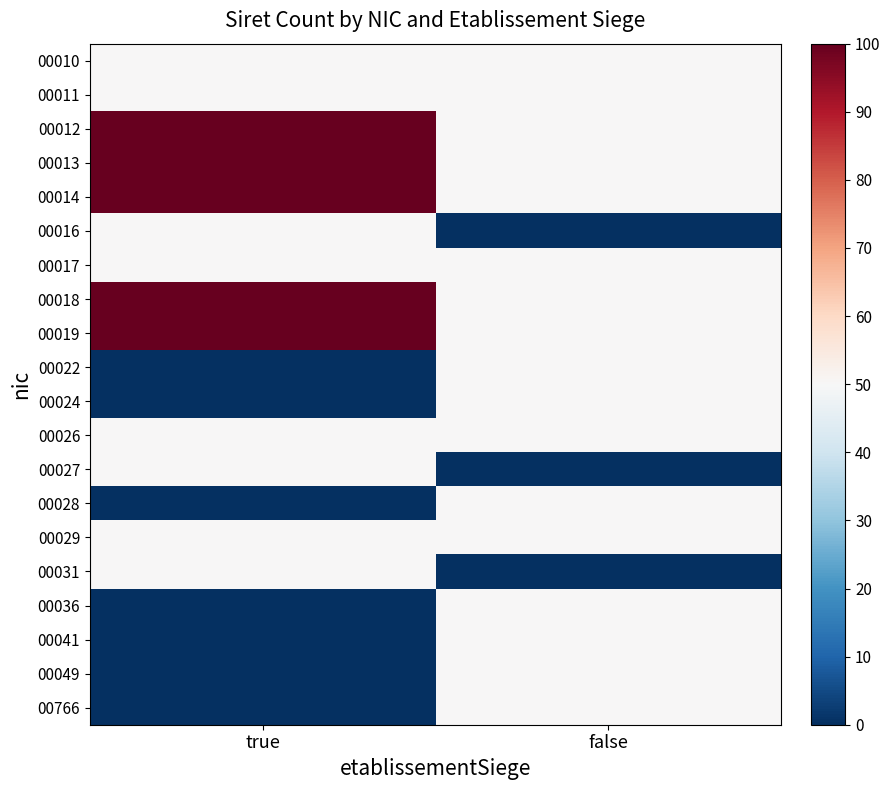

What is the total value across all series at true?

900